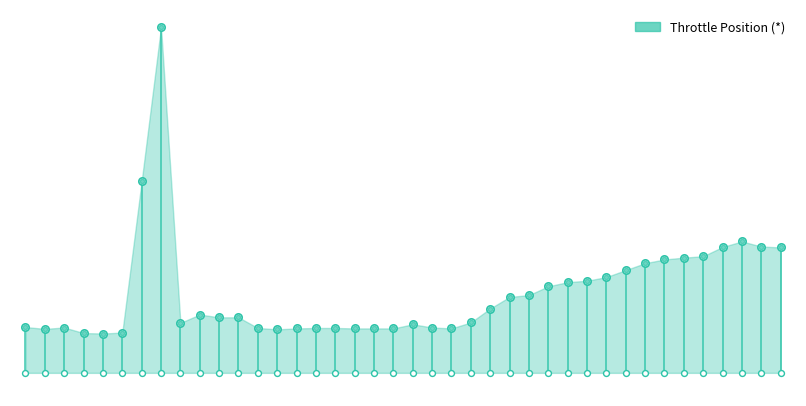

Which has a higher value, 3691 or 3707?

3691